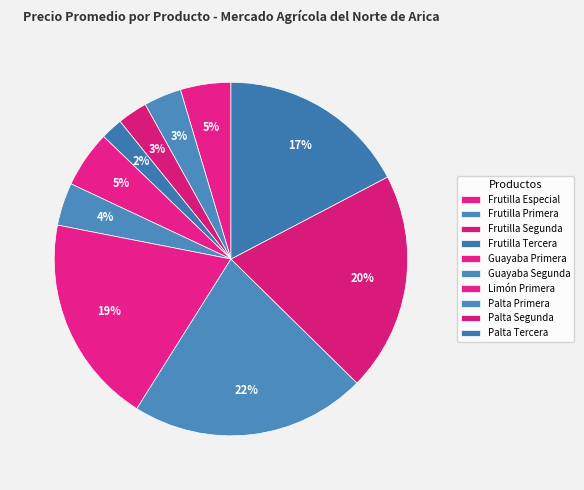

True or false: Palta Primera accounts for 11% of the total.

False